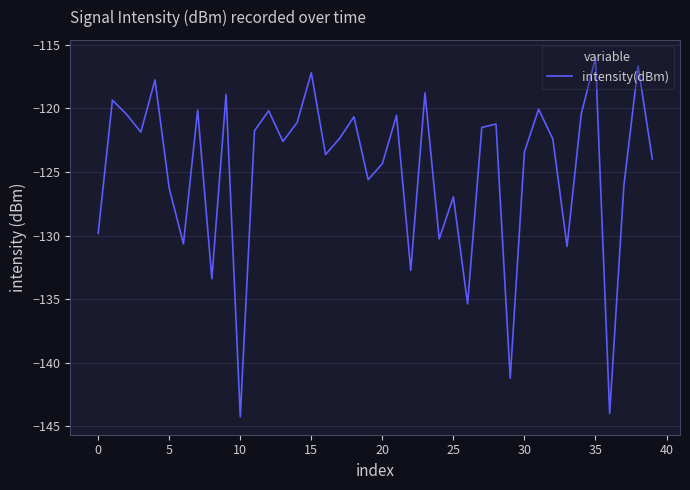

What is the greatest value displayed?

-116.0